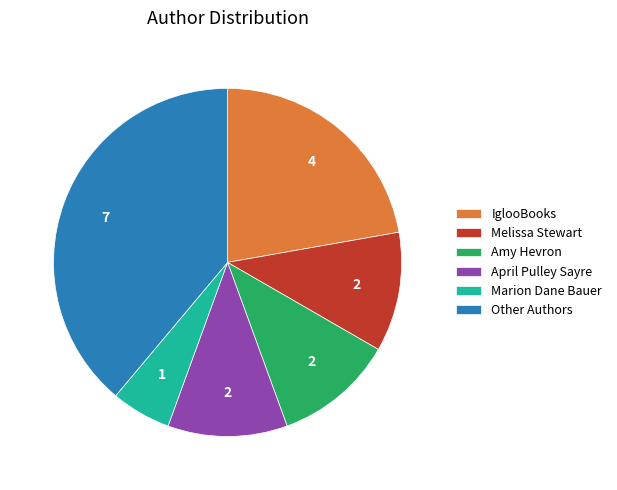

Is it true that Melissa Stewart is 23% of the pie?

False